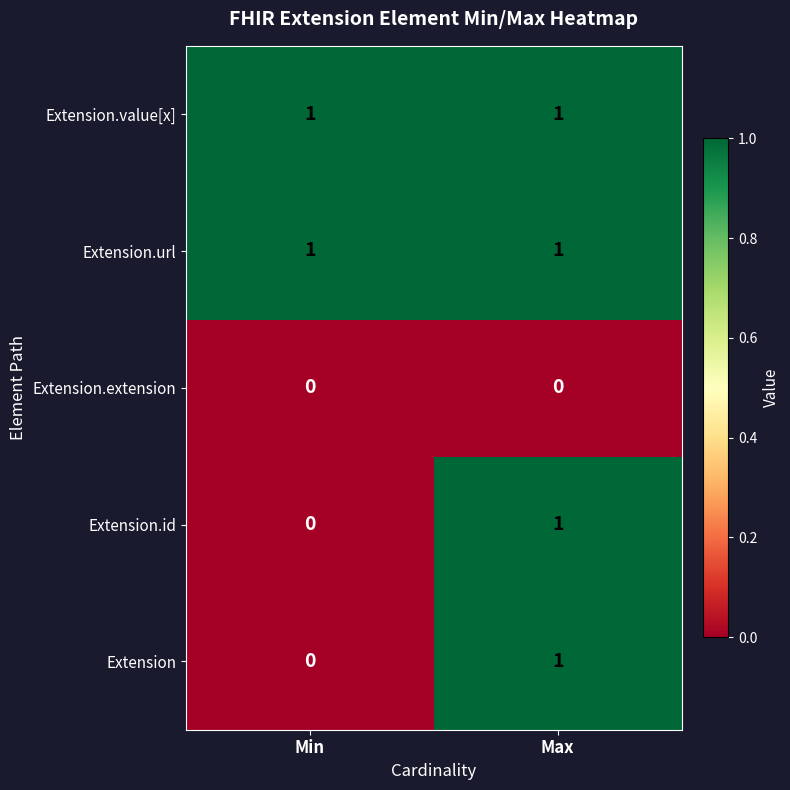

Is it true that Extension equals 2 at Max?

False